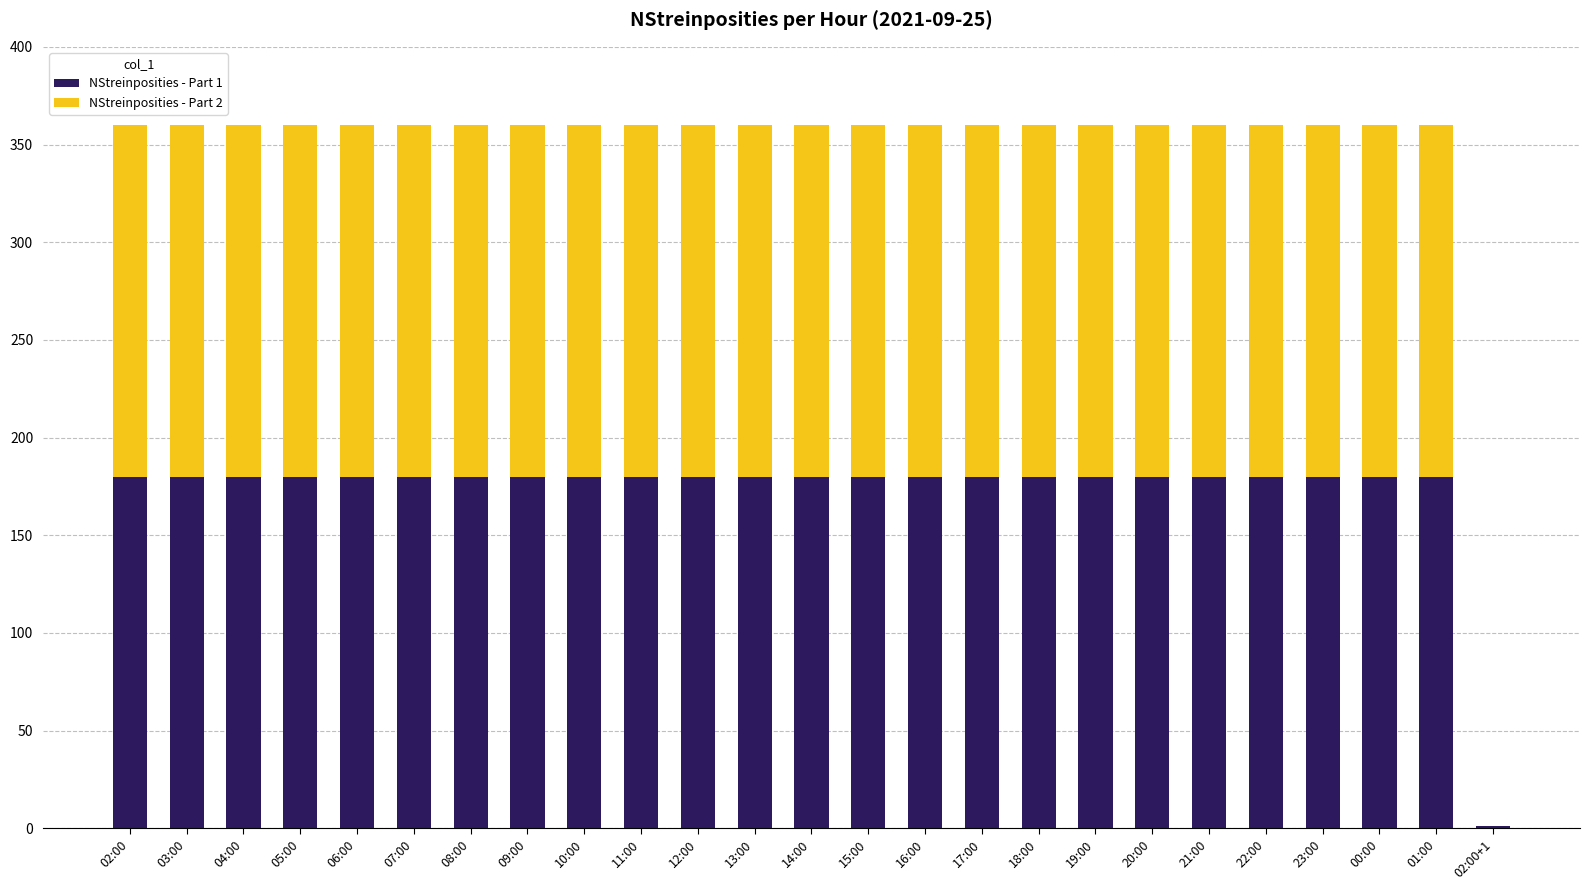

Count the number of categories in the chart.

25